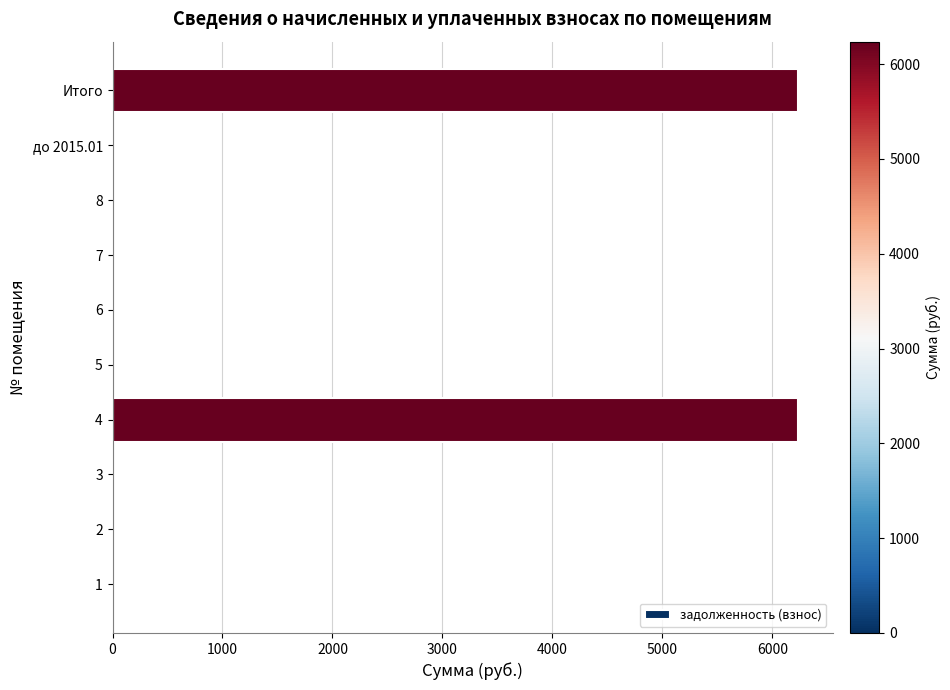

What is the sum of all values?

12472.3